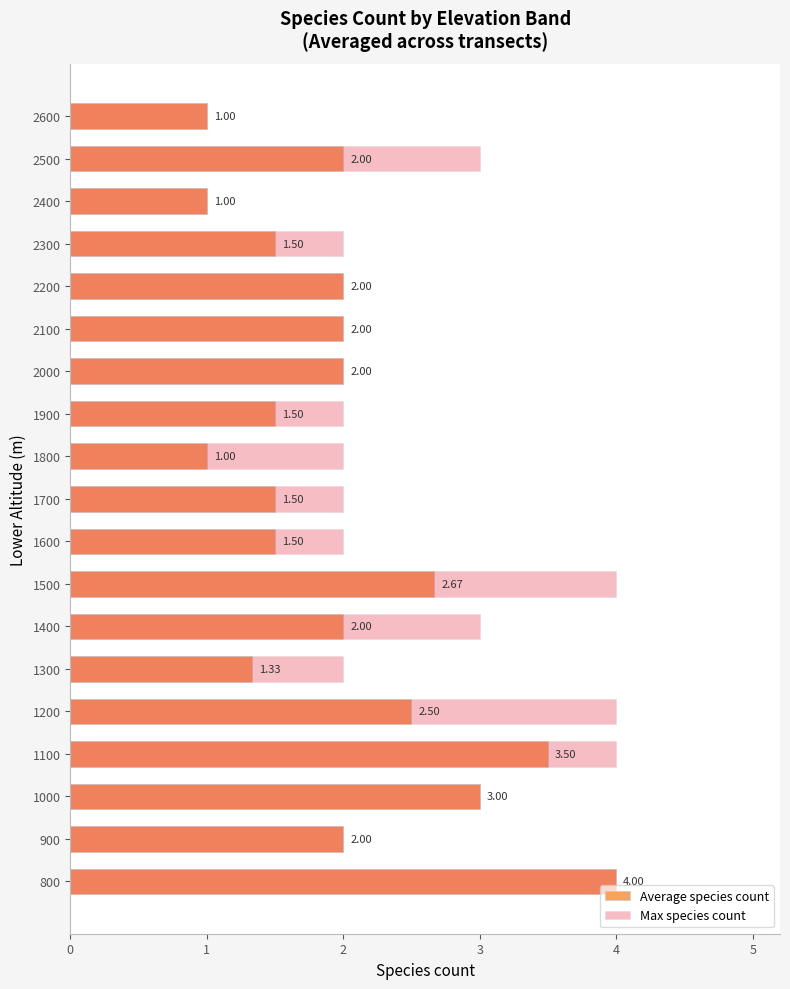

What is the lowest value of the Max species count series?

1.0